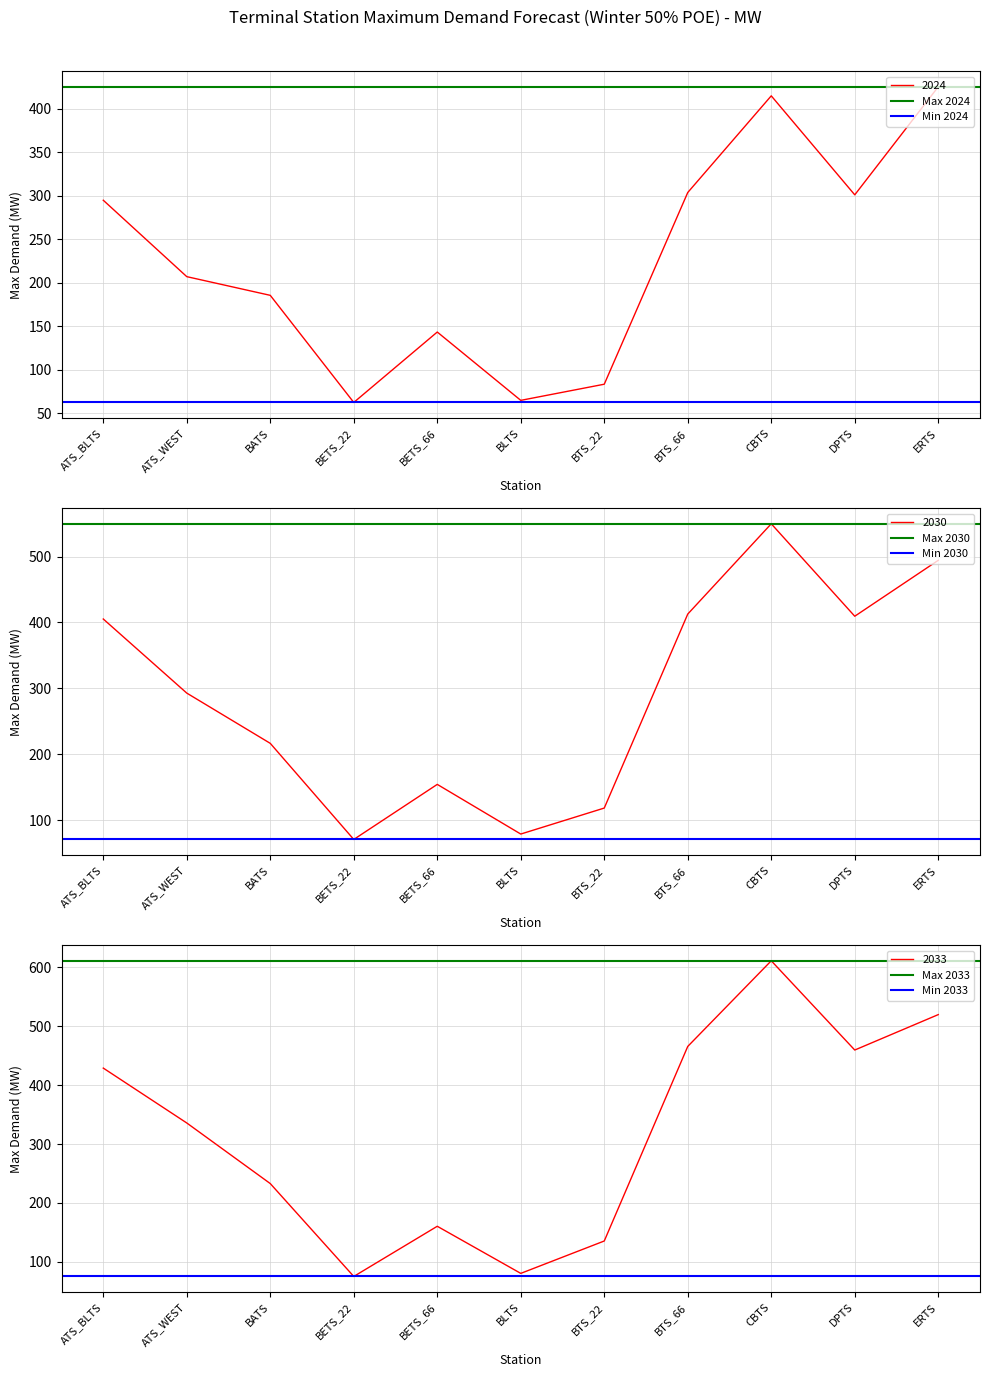

Is the value of Max 2024 at ATS_BLTS greater than the value of Min 2024 at ATS_BLTS?

Yes